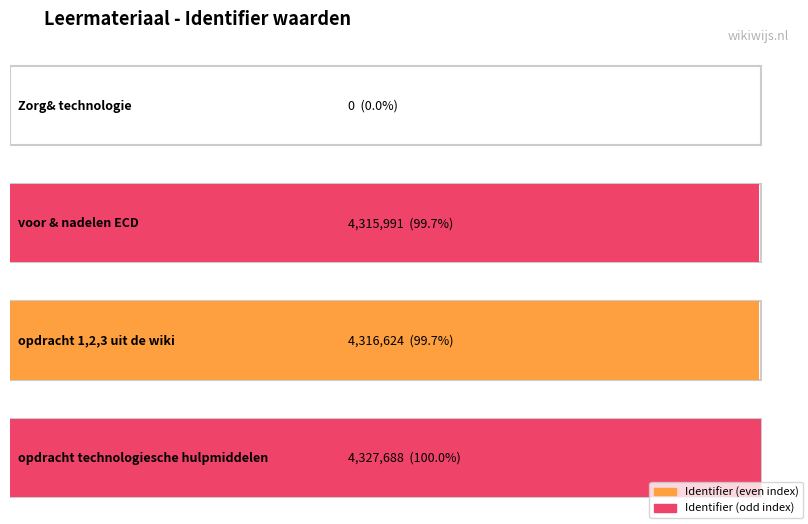

List the labels in order of value, smallest first.

Zorg& technologie, voor & nadelen ECD, opdracht 1,2,3 uit de wiki, opdracht technologiesche hulpmiddelen